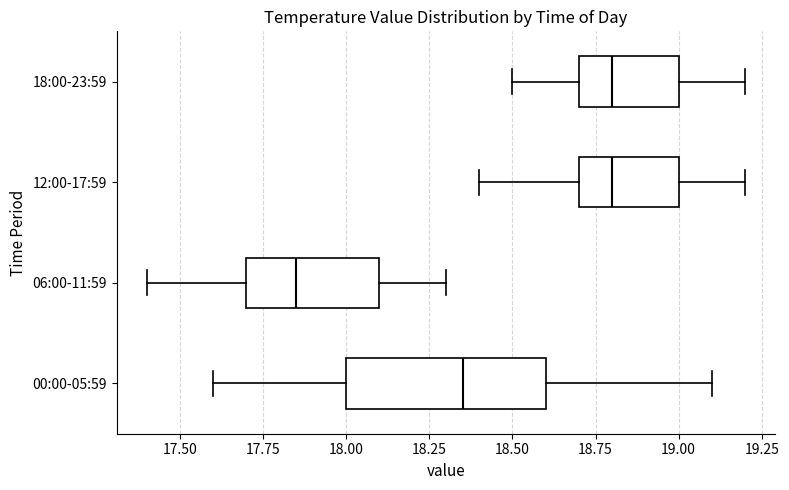

Reading bottom to top, transcribe this box plot: for each box, give where its median line is, the range the box spans, and where its two whiskers end, as read against the x-axis. The values are not printed on the chart, so give them approximately, as read against the axis.

00:00-05:59: median 18.35, box 18.00 to 18.60, whiskers 17.60 to 19.10
06:00-11:59: median 17.85, box 17.70 to 18.10, whiskers 17.40 to 18.30
12:00-17:59: median 18.80, box 18.70 to 19.00, whiskers 18.40 to 19.20
18:00-23:59: median 18.80, box 18.70 to 19.00, whiskers 18.50 to 19.20